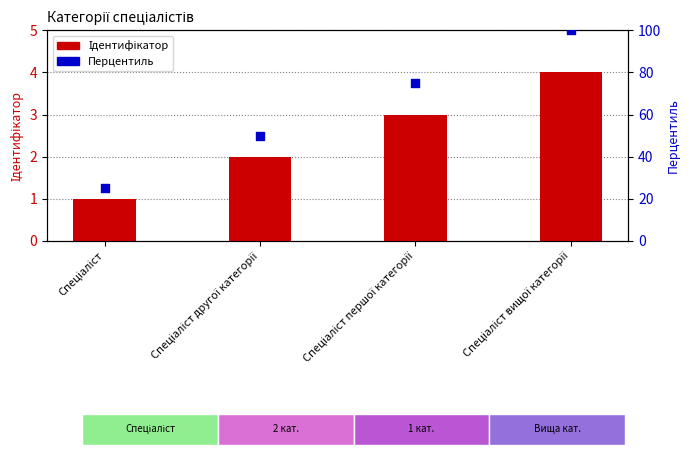

Which series reaches the maximum Y coordinate?

Перцентиль